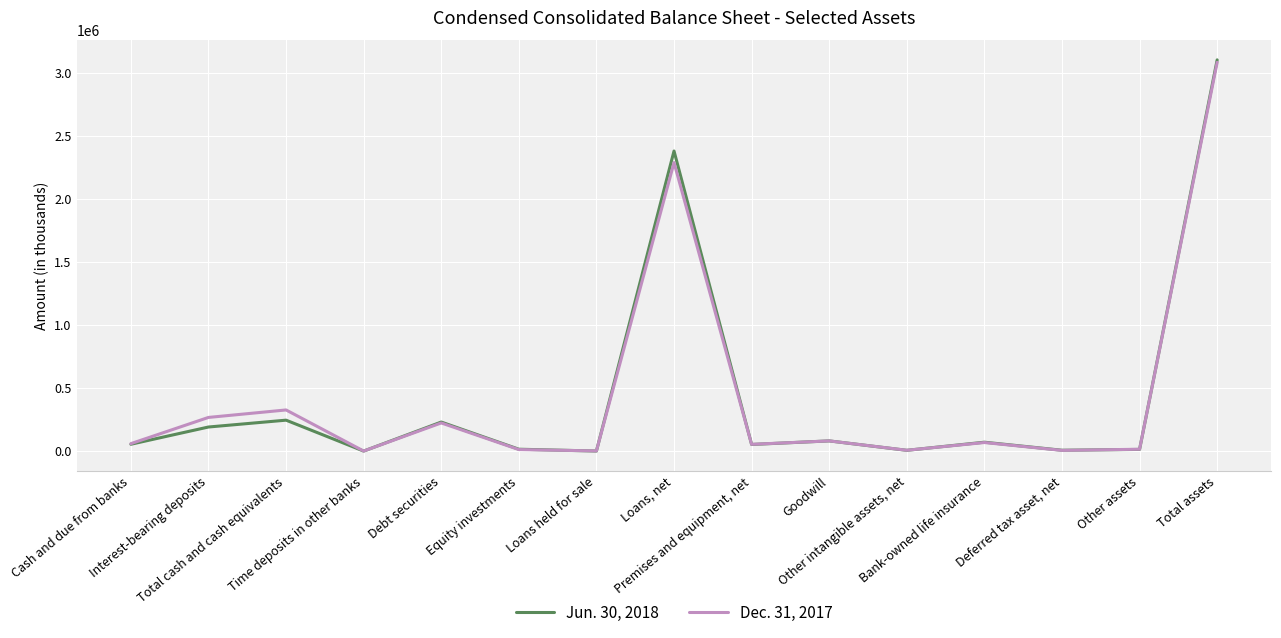

List the series in order of their overall mean, lowest first.

Jun. 30, 2018, Dec. 31, 2017